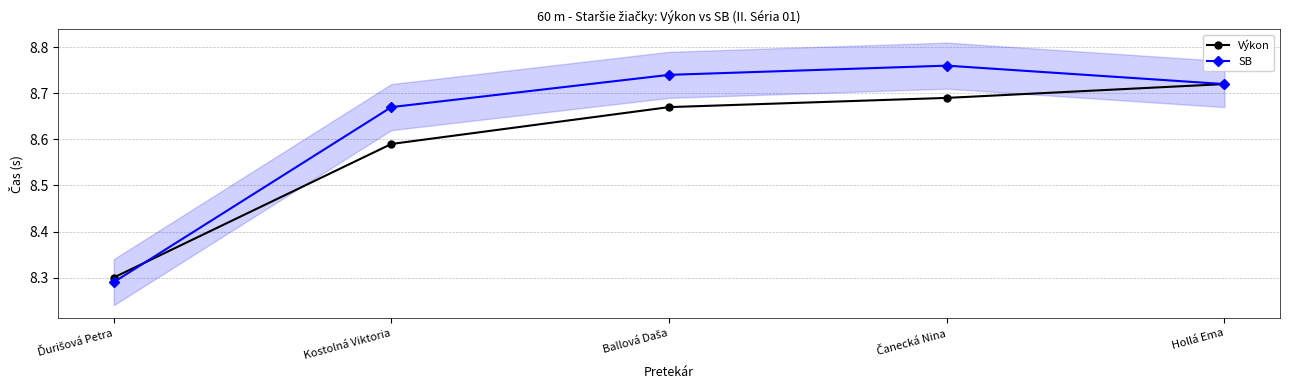

Read the SB value at Hollá Ema.

8.7